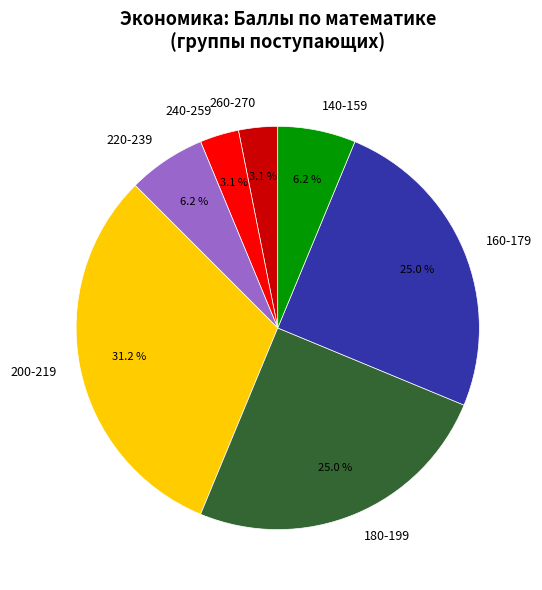

Is there any slice that represents more than half of the pie?

No